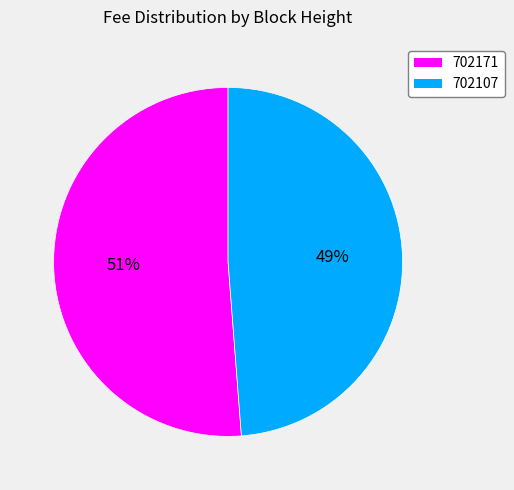

Rank the categories by value from lowest to highest.

702107, 702171